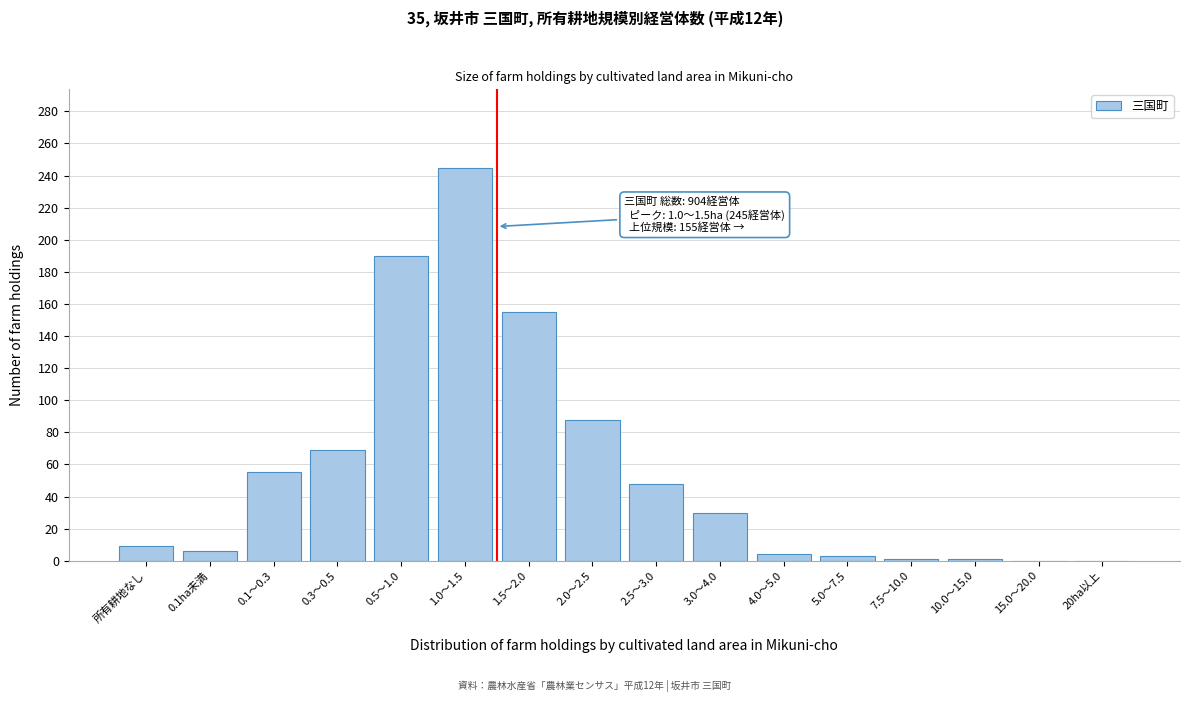

True or false: the data shows 1 at 10.0～15.0.

True